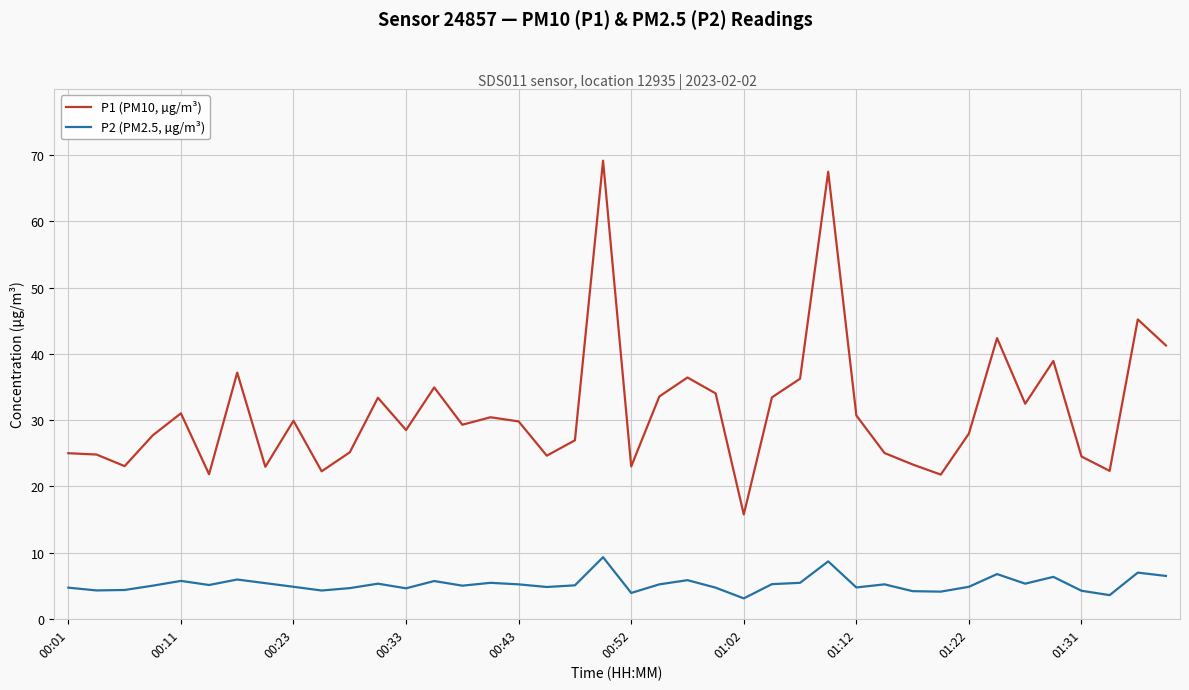

True or false: P2 (PM2.5, µg/m³) and P1 (PM10, µg/m³) intersect in this chart.

False